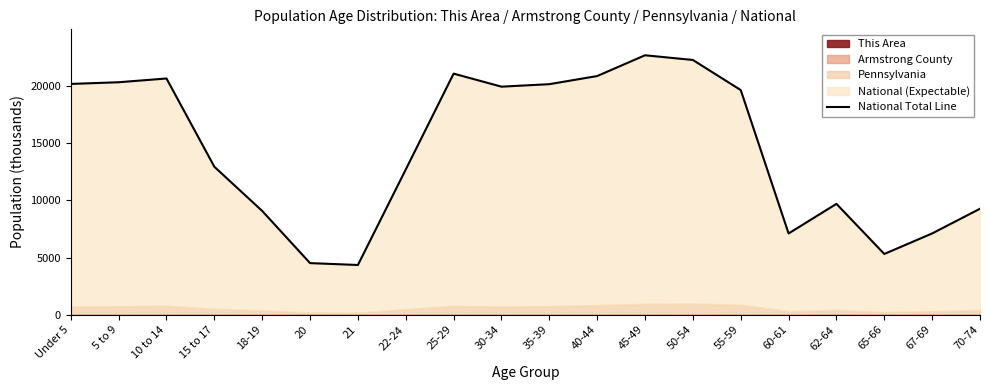

What is the smallest value displayed?

4354.3